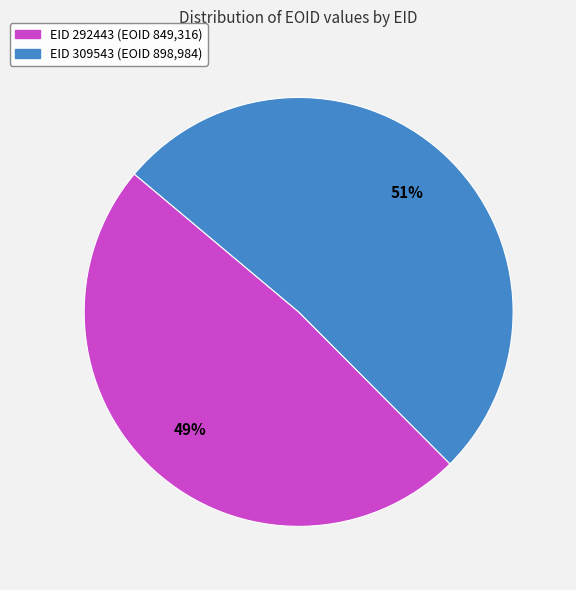

To the nearest percent, what is the average slice percentage?

50%